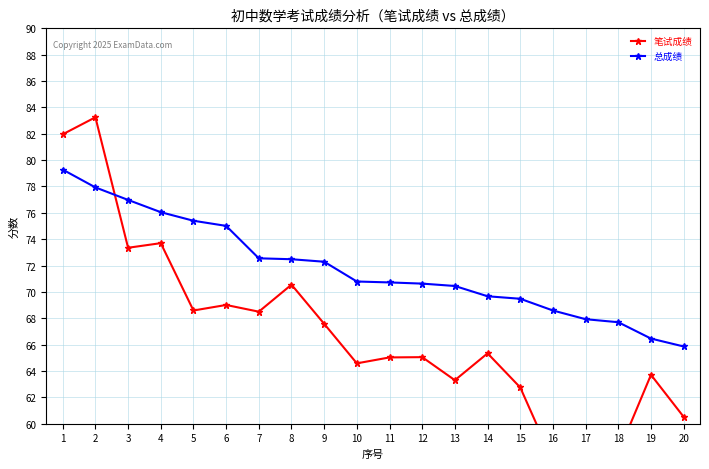

At which label is 笔试成绩 closest to 68?

9